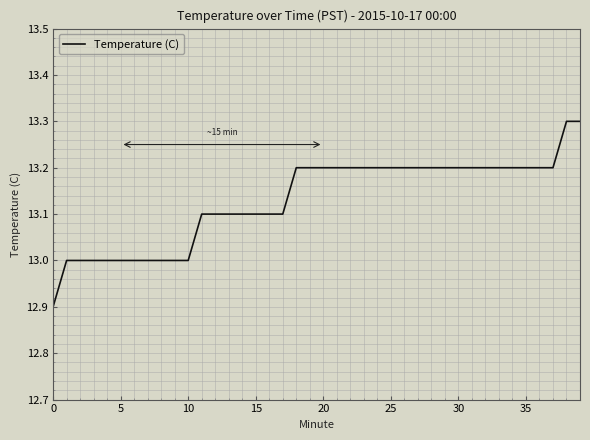

What is the smallest value displayed?

12.9